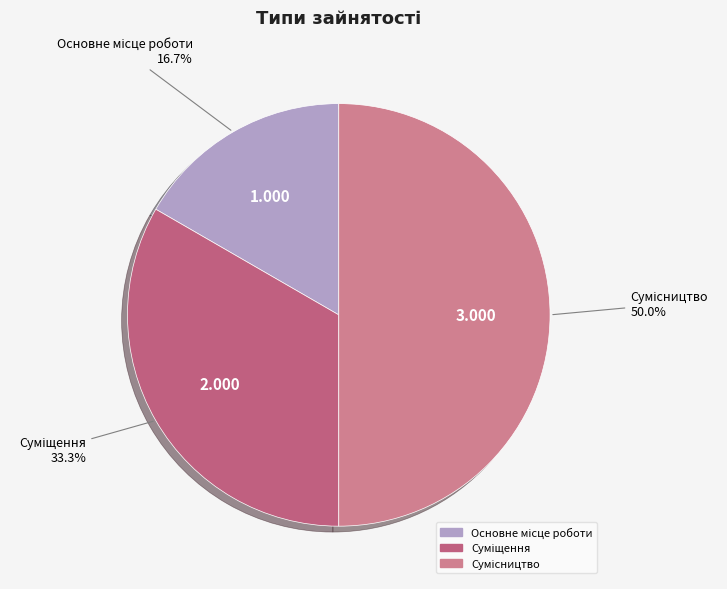

What is the smallest slice in the pie chart?

Основне місце роботи